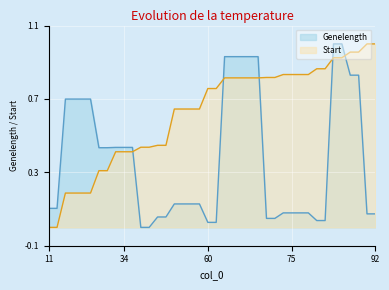

Between 60 and 69, which series saw the biggest shift?

Genelength